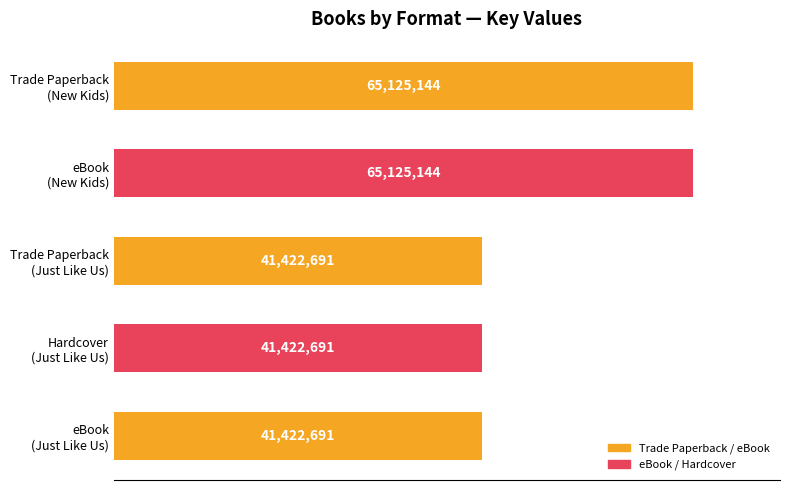

List the labels in order of value, smallest first.

Trade Paperback (Just Like Us), Hardcover (Just Like Us), eBook (Just Like Us), Trade Paperback (New Kids), eBook (New Kids)